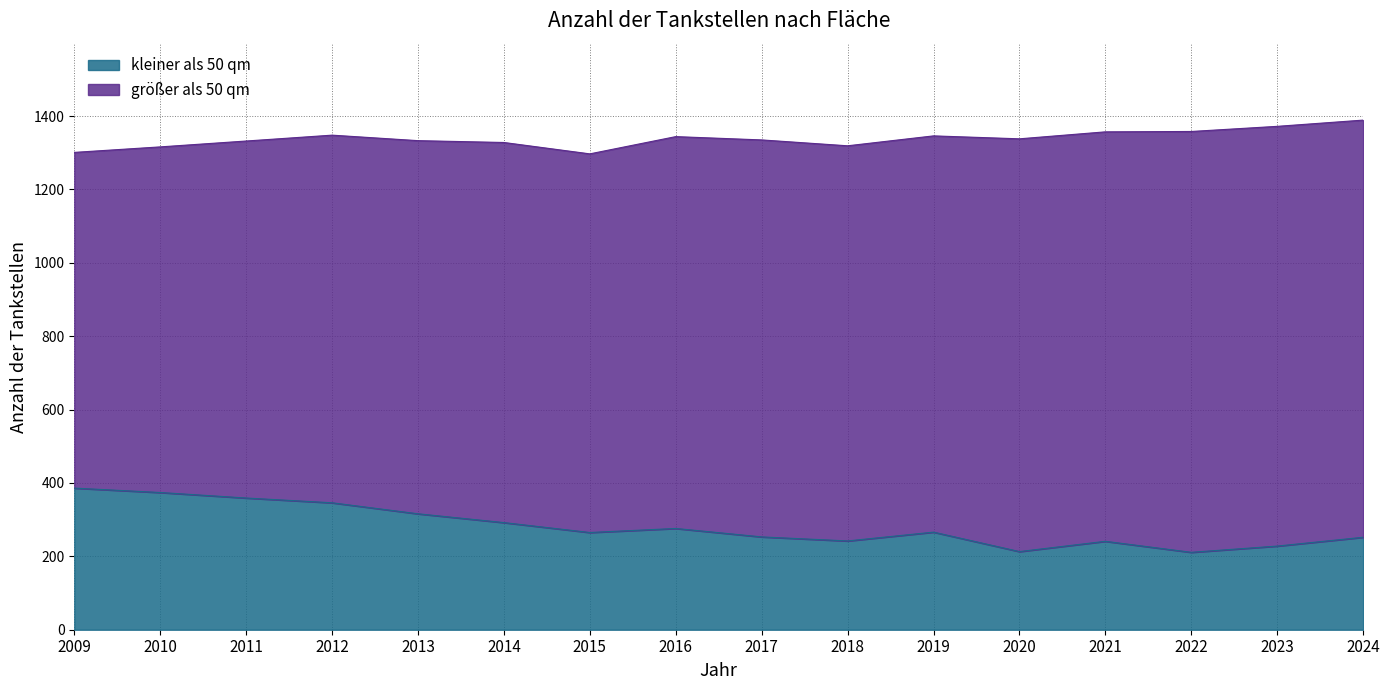

How many points are higher than both their immediate neighbors (excluding endpoints)?

3